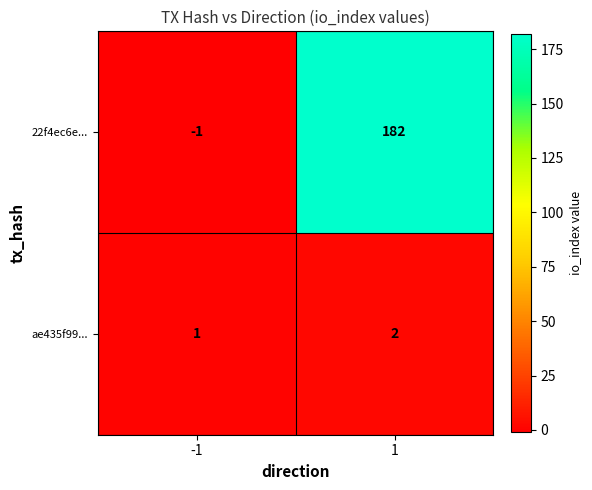

The 22f4ec6e... series shows 47 at 1. True or false?

False